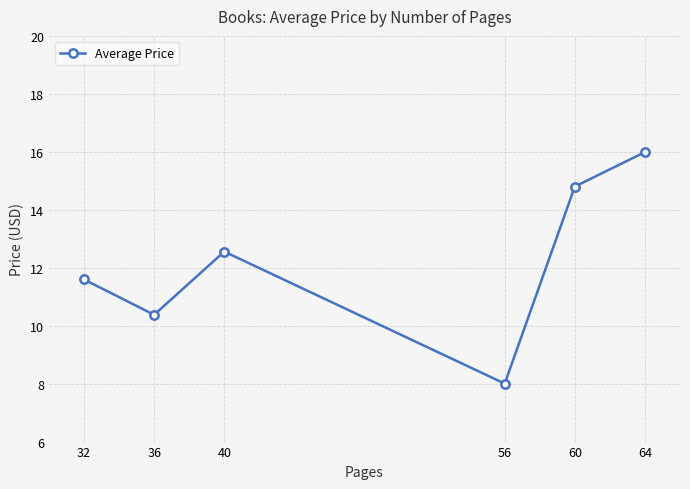

At which category does the data reach its first local peak?

40